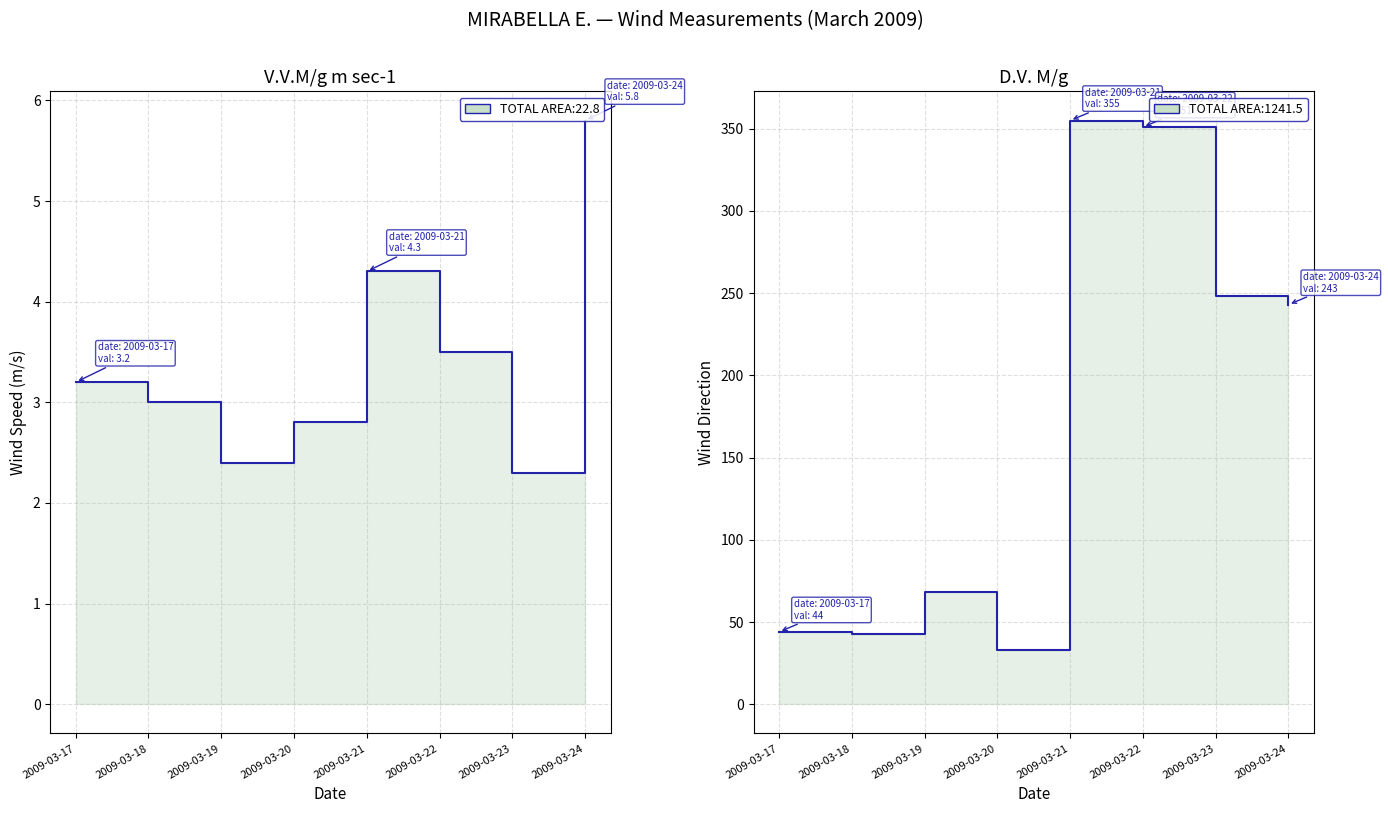

Does the chart display data point markers on the line(s)?

No